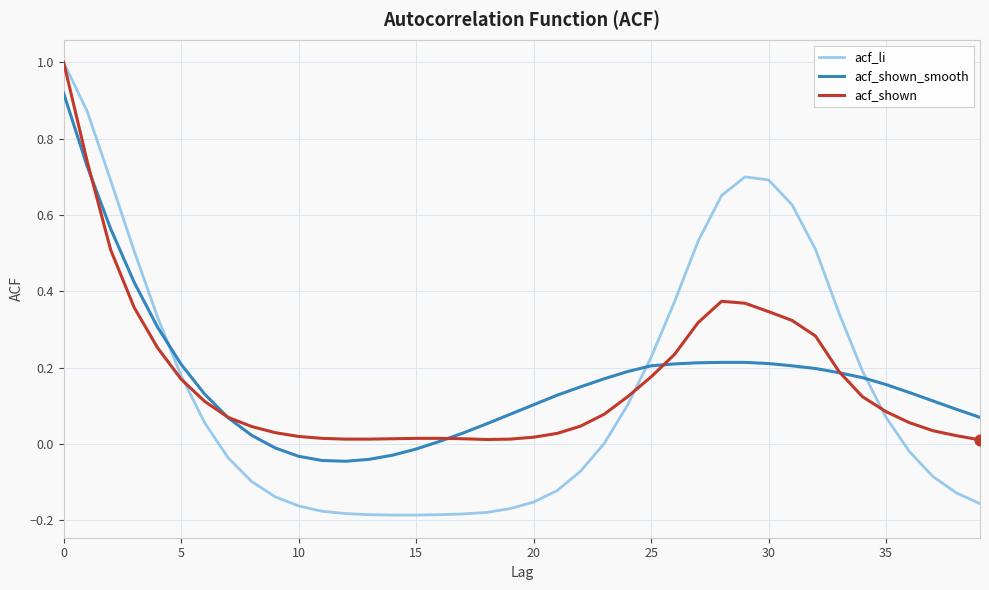

What are all the series names shown in the legend?

acf_li, acf_shown_smooth, acf_shown